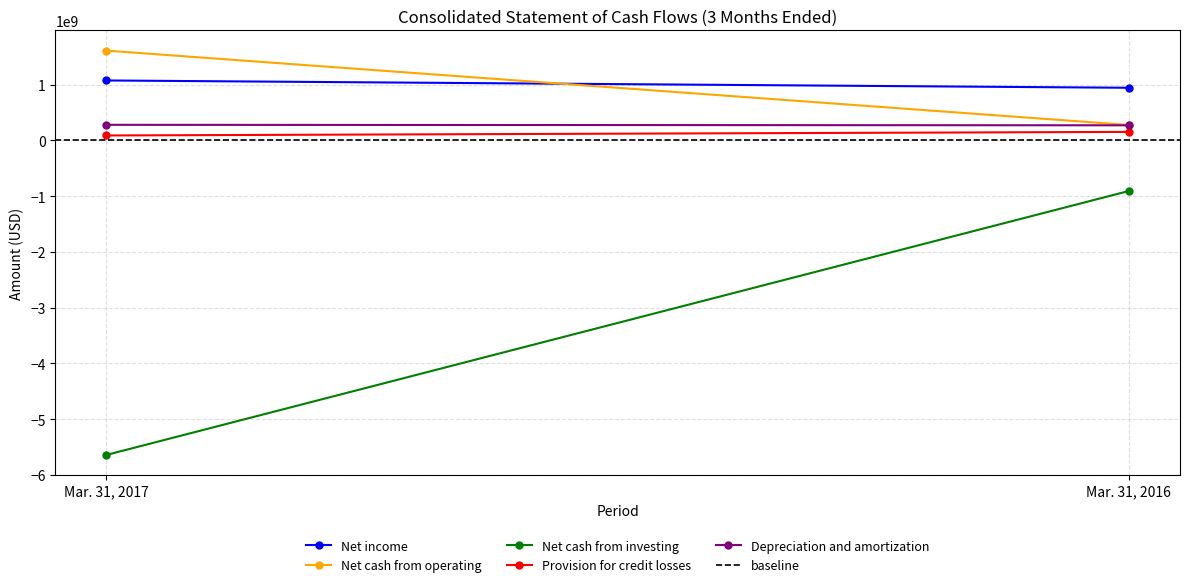

True or false: Net income has a value of 943000000 at Mar. 31, 2016.

True